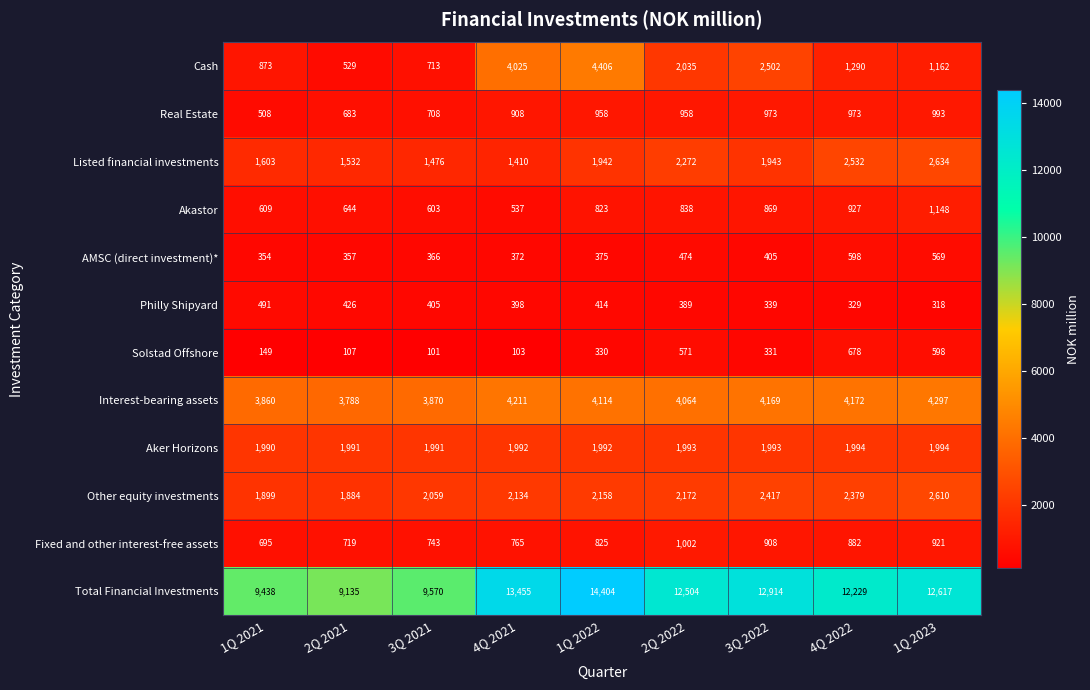

Count the number of categories in the chart.

9